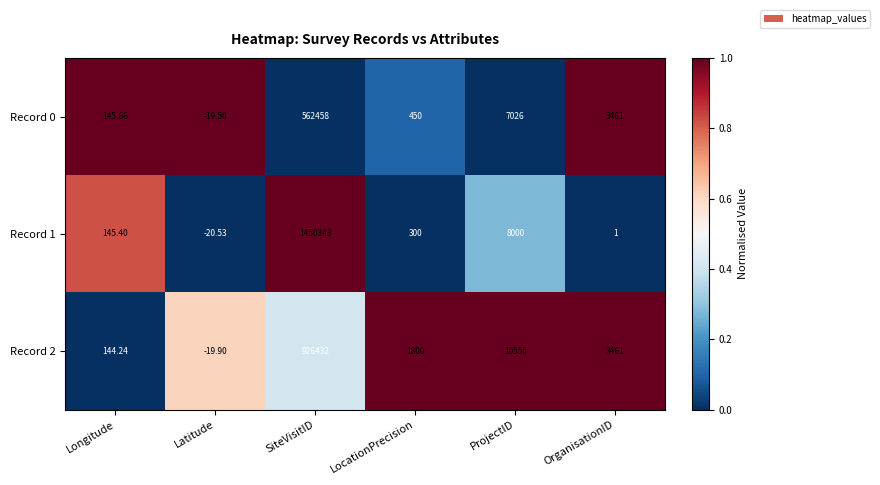

Rank the series at Longitude from highest to lowest value.

Record 0, Record 1, Record 2